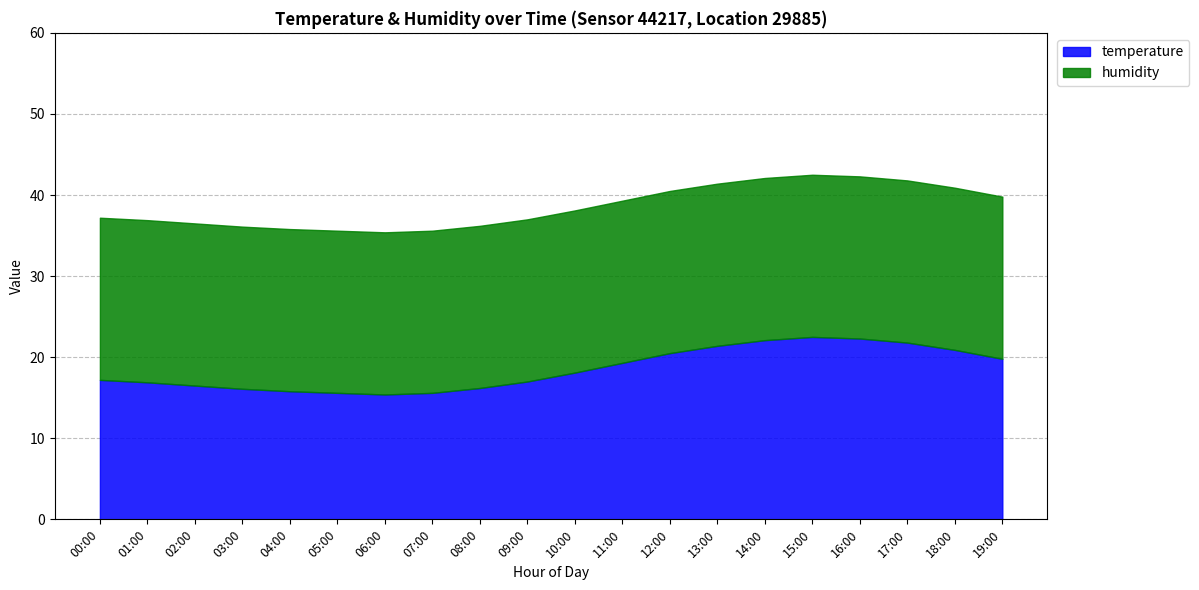

What is the total value across all series at 03:00?

36.1